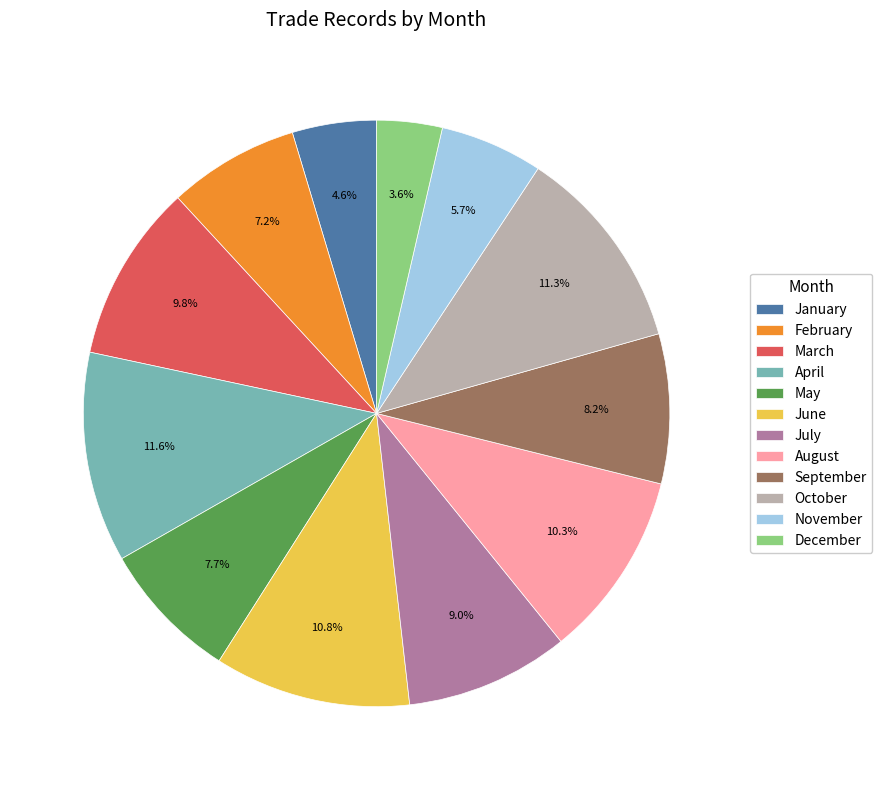

Which category has the smallest portion of the pie?

December